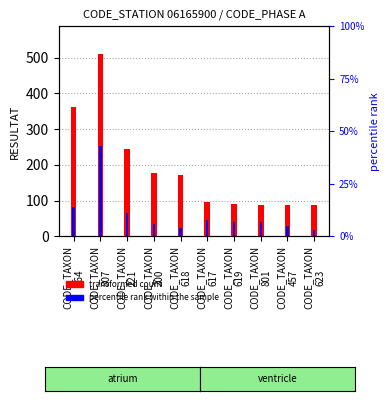

What is the total value across all series at CODE_TAXON
457?

94